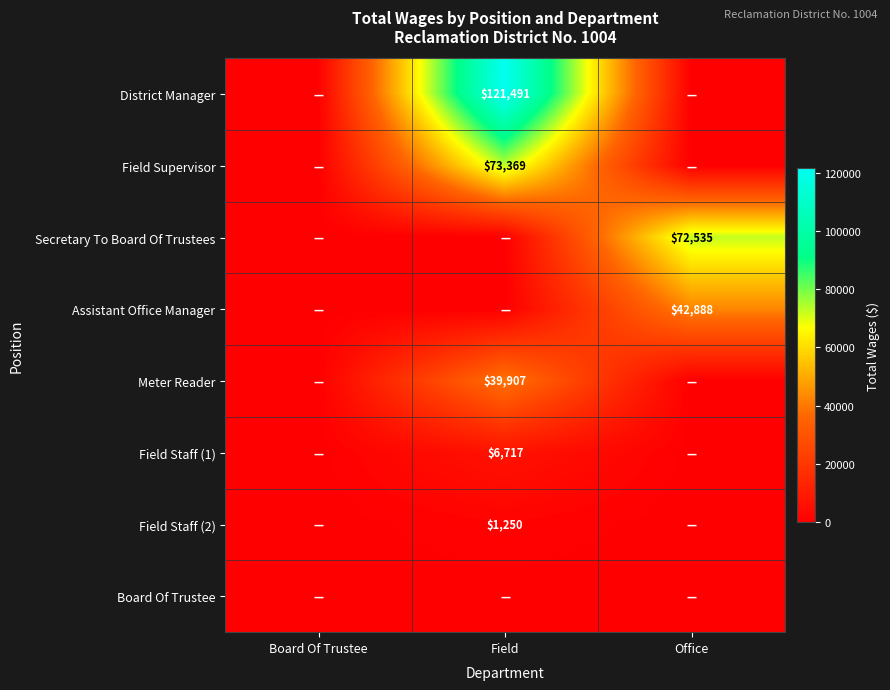

What is the sum of the Field Staff (1) values at Board Of Trustee and Field?

6717